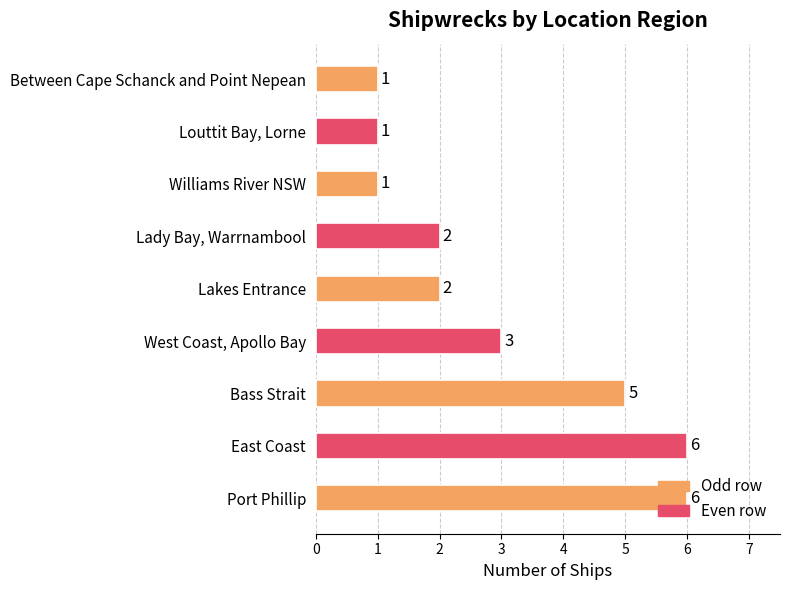

At which label does the data first exceed 2?

Port Phillip